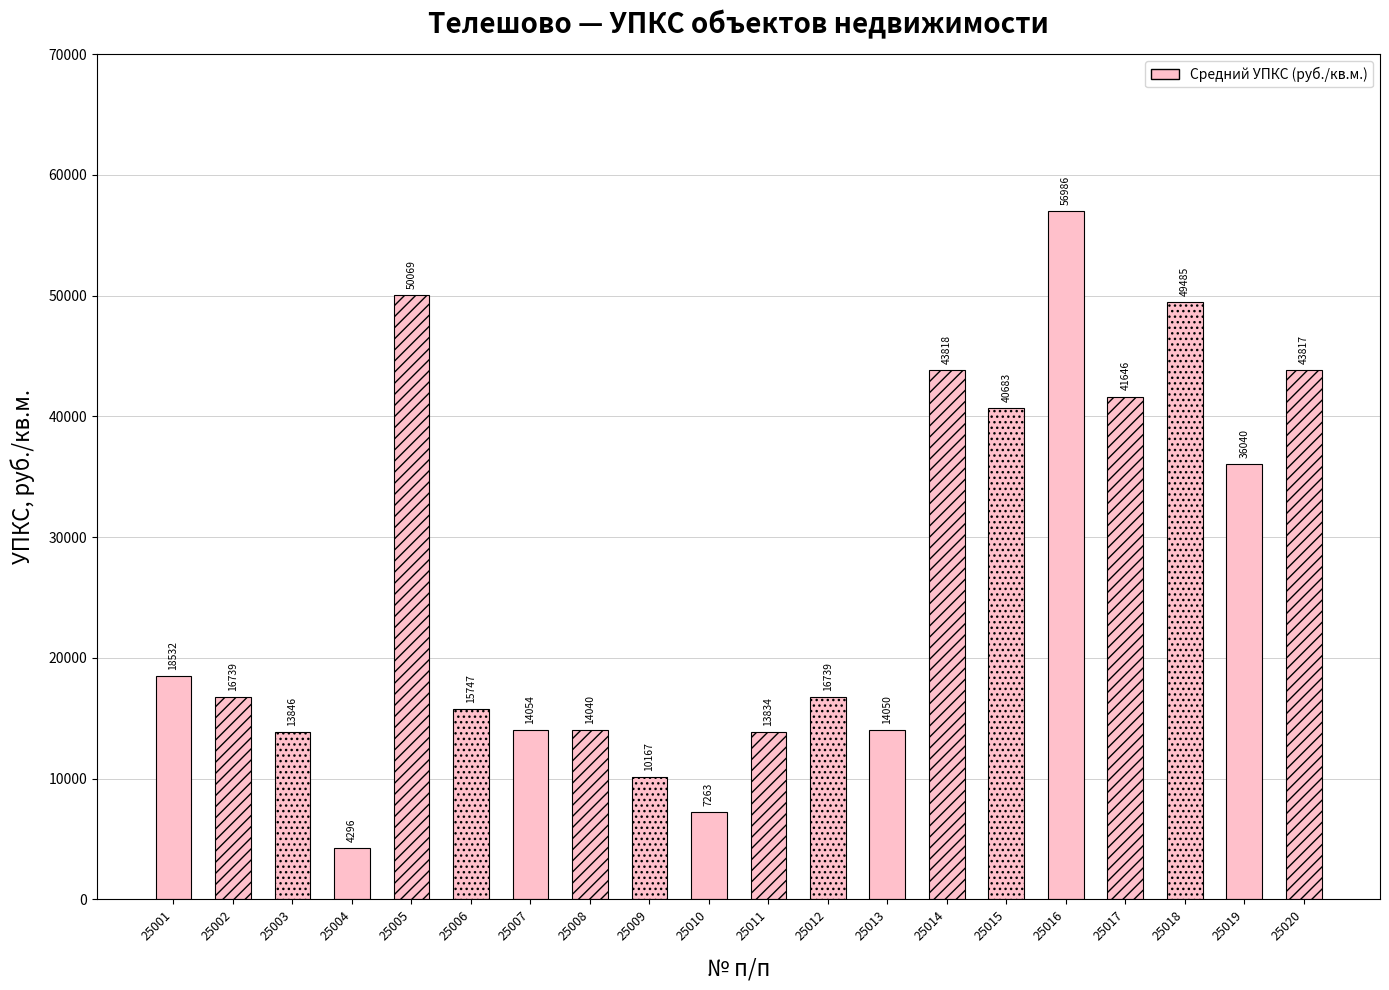

Reading left to right, list all the values displayed in this chart.

25001=18532.5	25002=16739.0	25003=13845.8	25004=4296.5	25005=50068.6	25006=15747.5	25007=14053.5	25008=14039.8	25009=10166.7	25010=7262.6	25011=13834.4	25012=16739.0	25013=14049.9	25014=43818.2	25015=40682.8	25016=56985.6	25017=41646.0	25018=49484.6	25019=36040.0	25020=43816.9